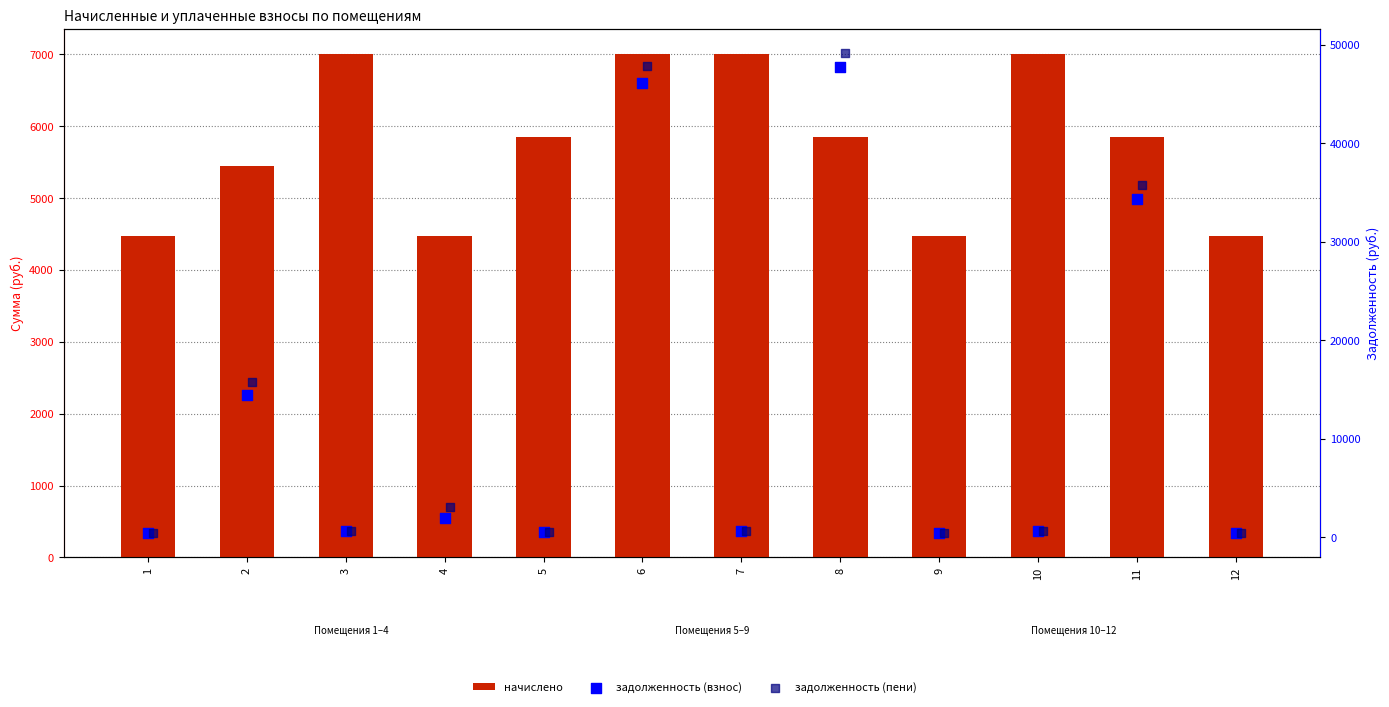

Which series has the largest total across all categories?

задолженность (пени)